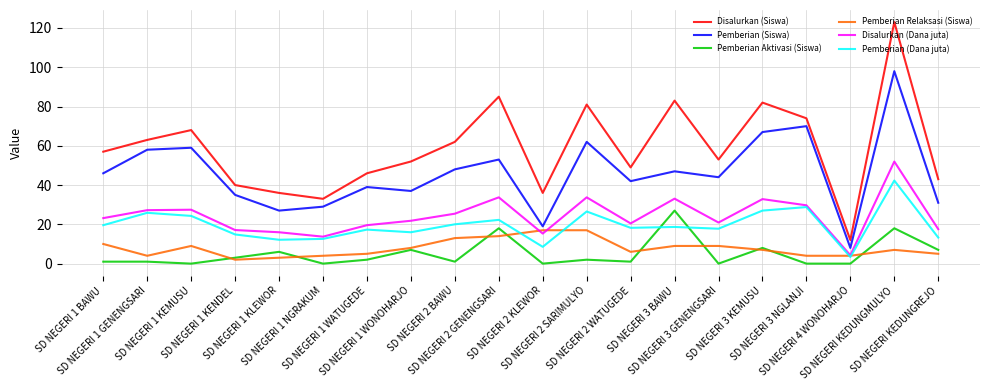

List the series in order of their peak value, lowest first.

Pemberian Relaksasi (Siswa), Pemberian Aktivasi (Siswa), Pemberian (Dana juta), Disalurkan (Dana juta), Pemberian (Siswa), Disalurkan (Siswa)